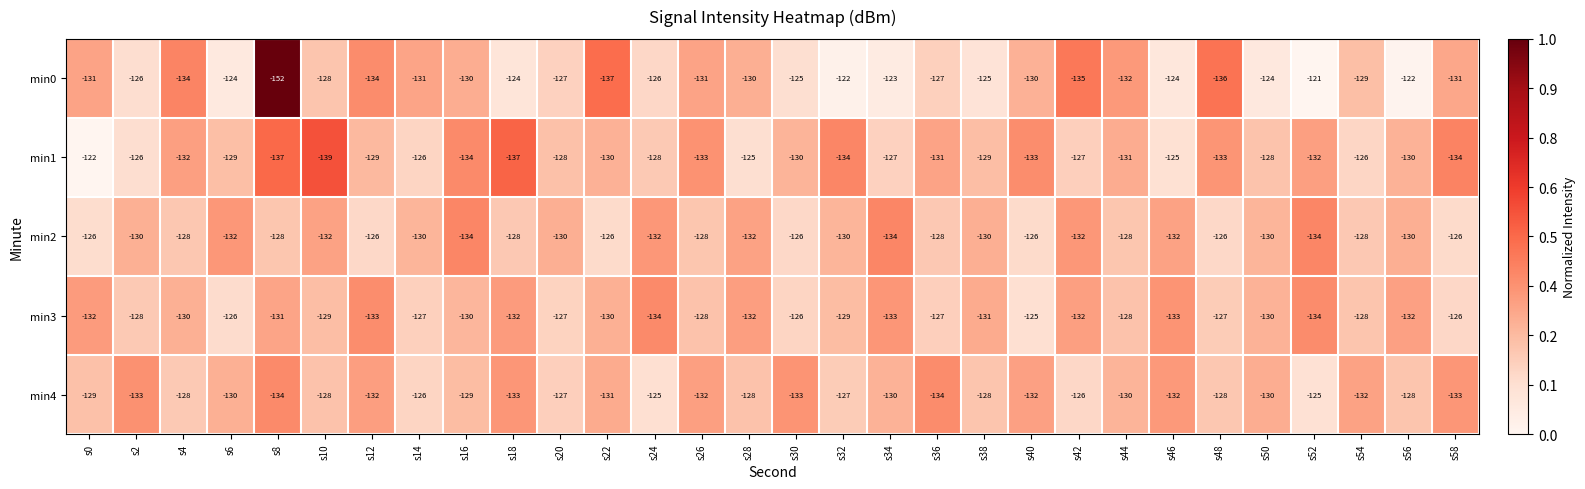

At s0, list the series in order from smallest to largest.

min3, min0, min4, min2, min1